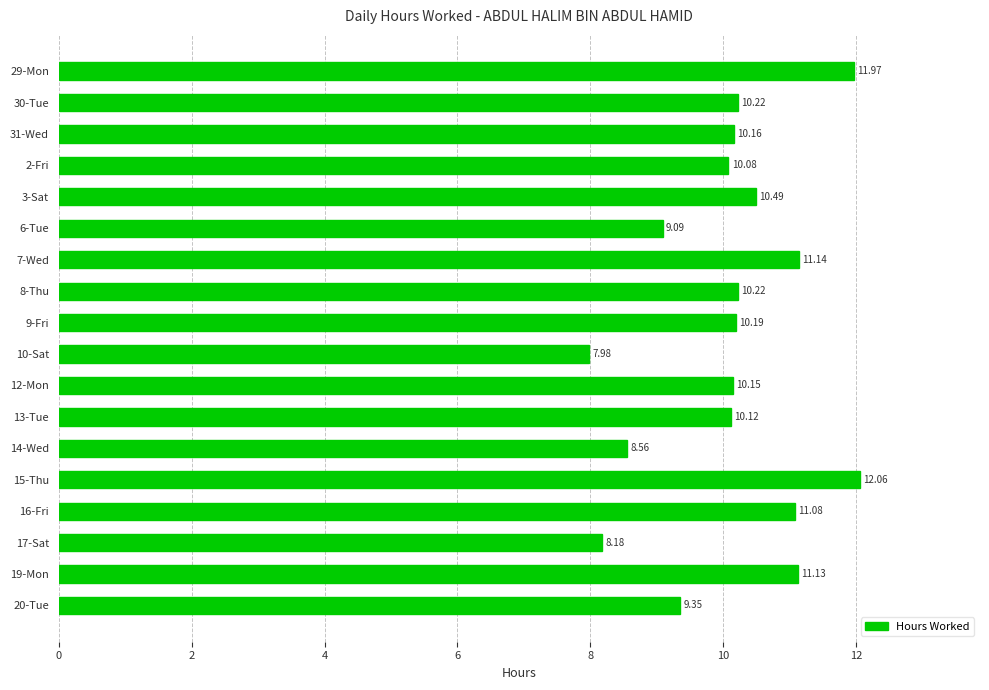

Are the bars horizontal?

Yes